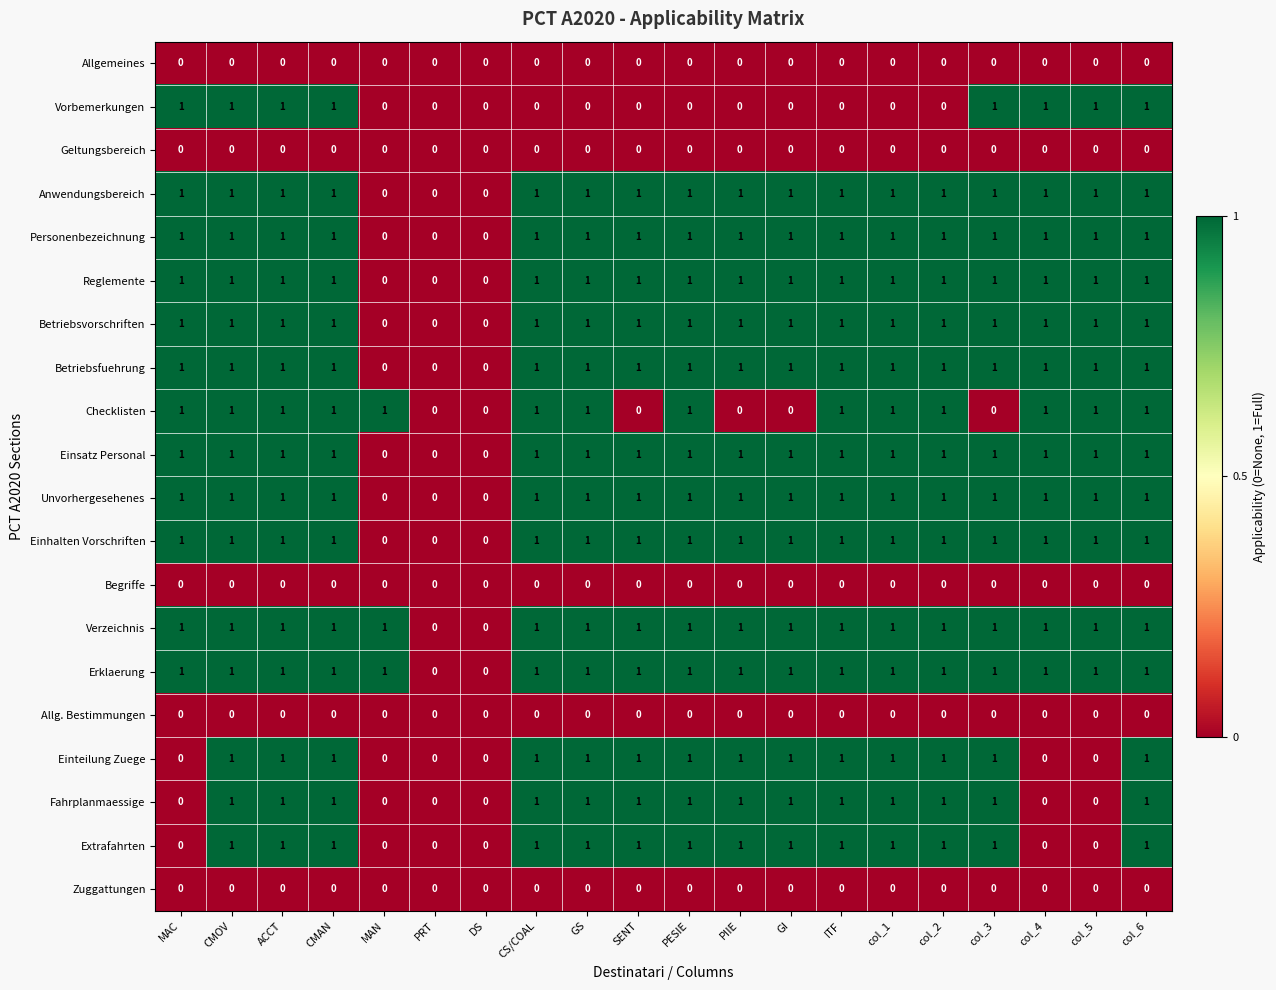

The value of Erklaerung at col_2 is 1. True or false?

True